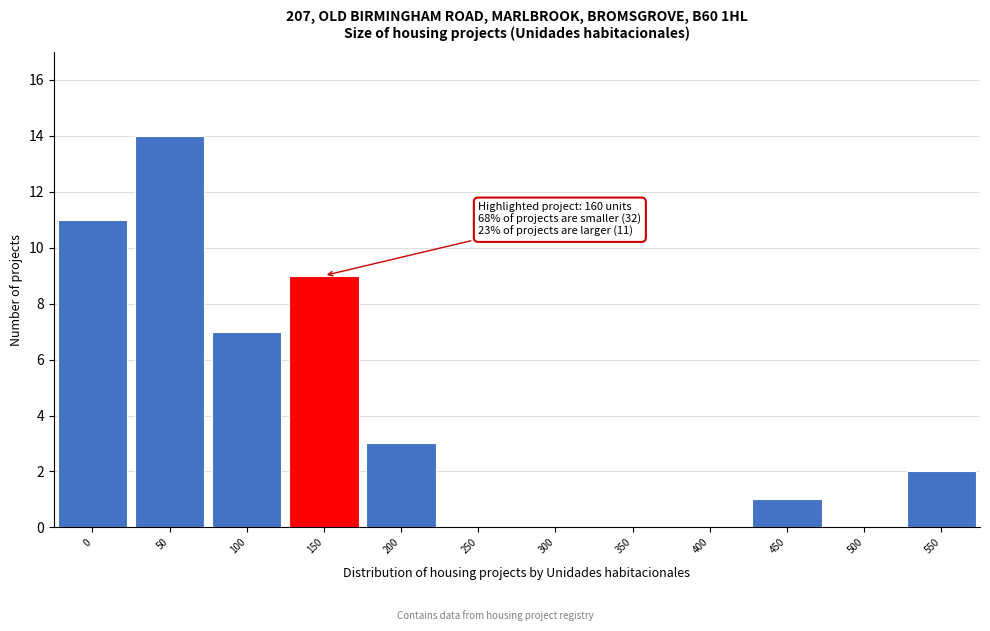

Reading right to left, what are all the values shown in this chart?

550=2	500=0	450=1	400=0	350=0	300=0	250=0	200=3	150=9	100=7	50=14	0=11